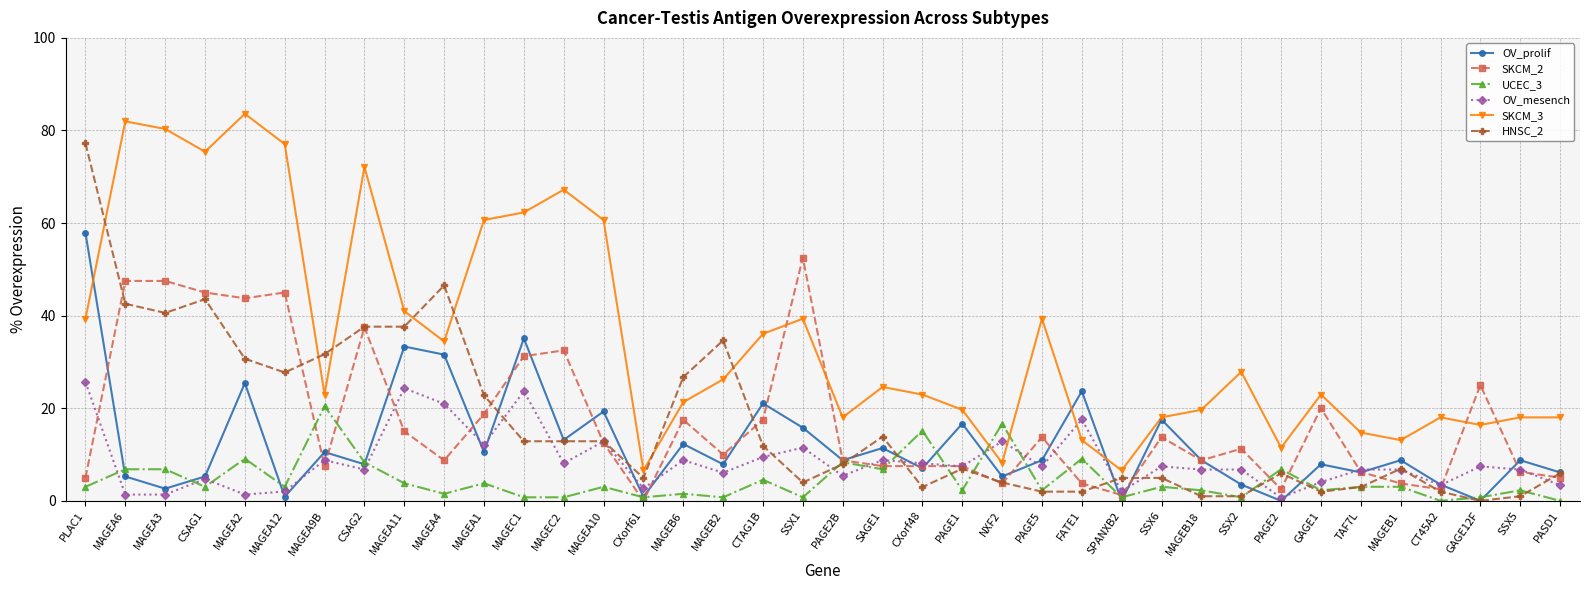

List the series in order of their peak value, lowest first.

UCEC_3, OV_mesench, SKCM_2, OV_prolif, HNSC_2, SKCM_3